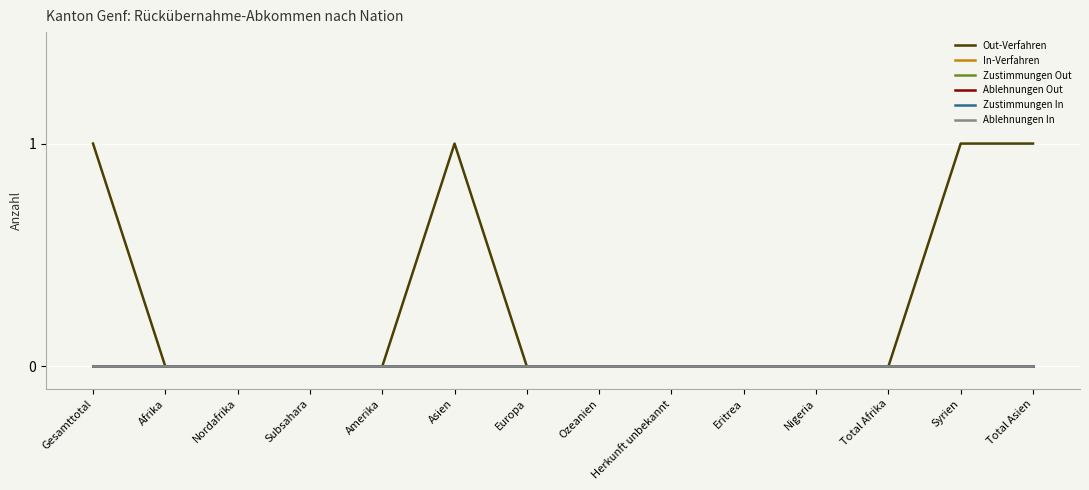

True or false: Zustimmungen Out has more than 1 interior local peaks.

False